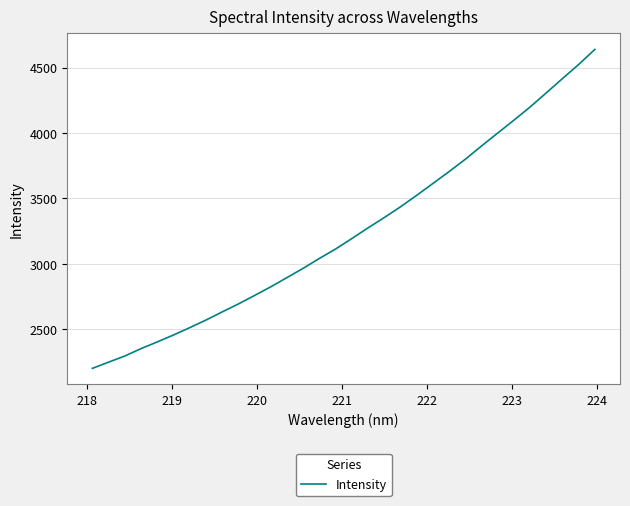

What is the difference between the maximum and minimum values?

2439.8